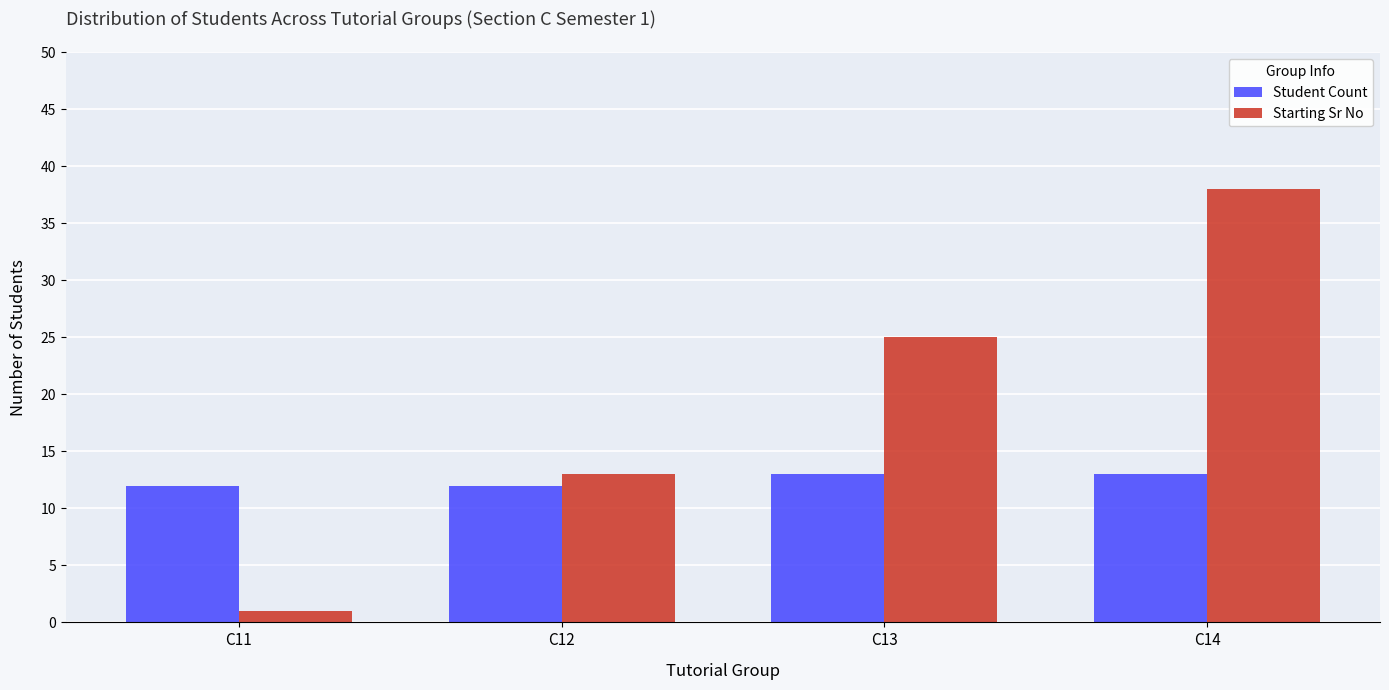

Which series changed the most between C11 and C14?

Starting Sr No